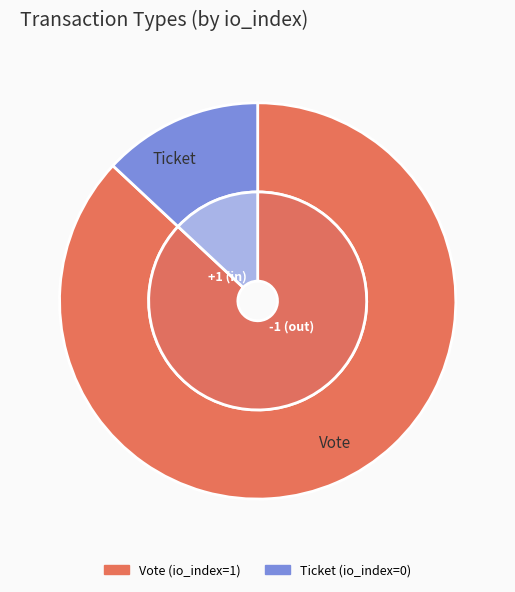

Which category accounts for the majority?

Vote